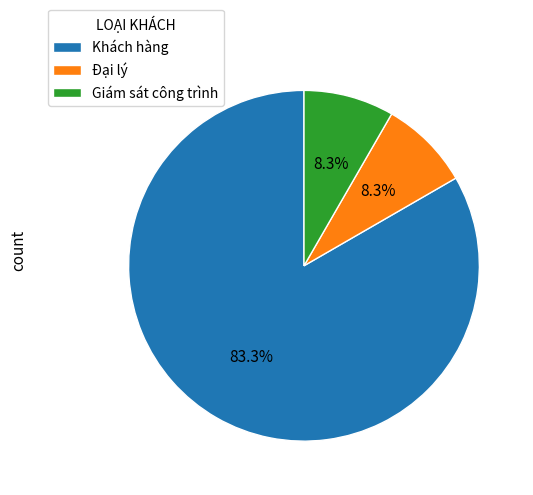

Is there any slice that represents more than half of the pie?

Yes